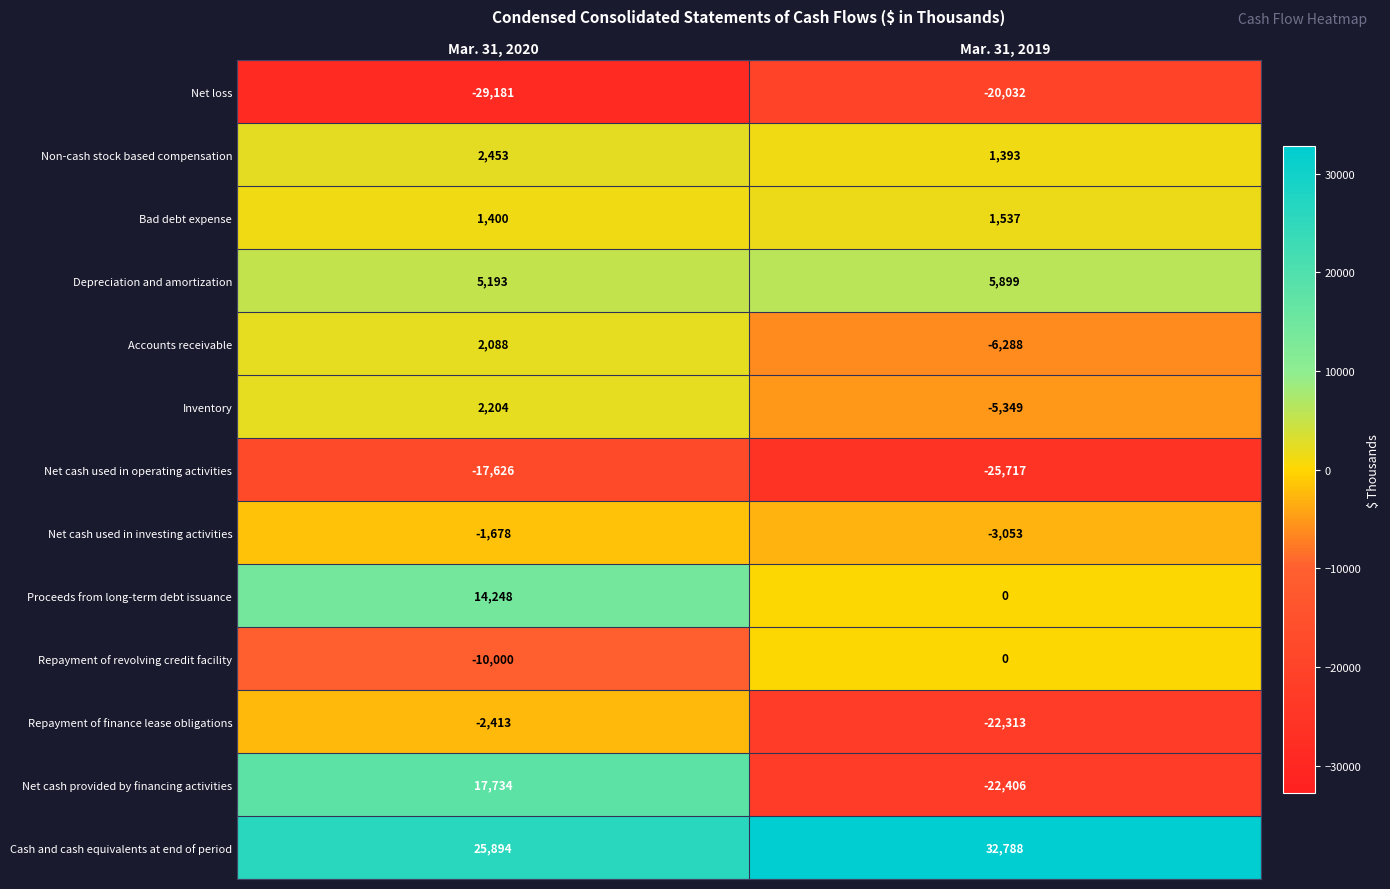

List the series in order of their peak value, highest first.

Cash and cash equivalents at end of period, Net cash provided by financing activities, Proceeds from long-term debt issuance, Depreciation and amortization, Non-cash stock based compensation, Inventory, Accounts receivable, Bad debt expense, Repayment of revolving credit facility, Net cash used in investing activities, Repayment of finance lease obligations, Net cash used in operating activities, Net loss